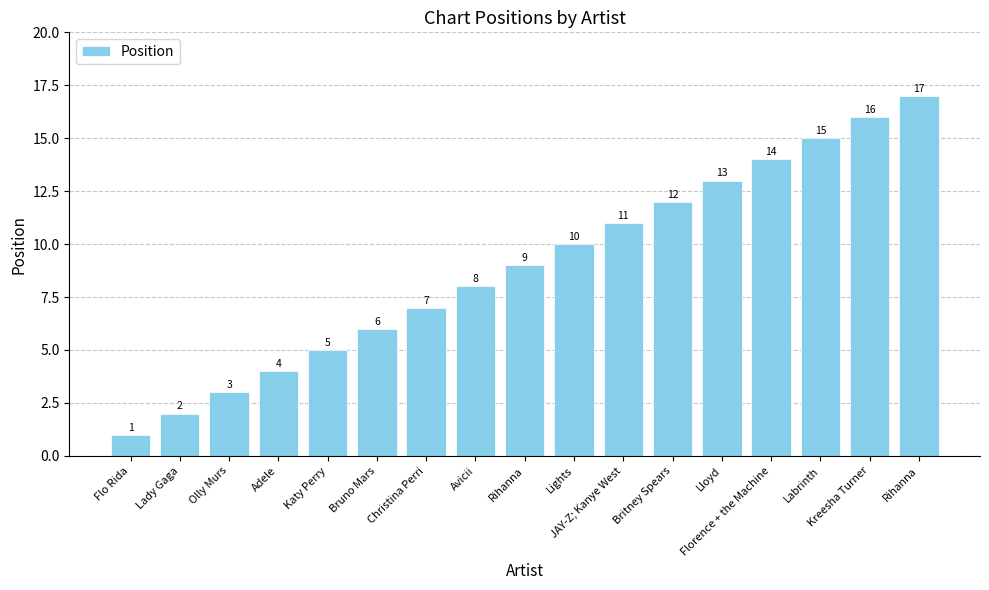

Reading left to right, what are all the values shown in this chart?

Flo Rida=1	Lady Gaga=2	Olly Murs=3	Adele=4	Katy Perry=5	Bruno Mars=6	Christina Perri=7	Avicii=8	Rihanna=9	Lights=10	JAY-Z; Kanye West=11	Britney Spears=12	Lloyd=13	Florence + the Machine=14	Labrinth=15	Kreesha Turner=16	Rihanna=17